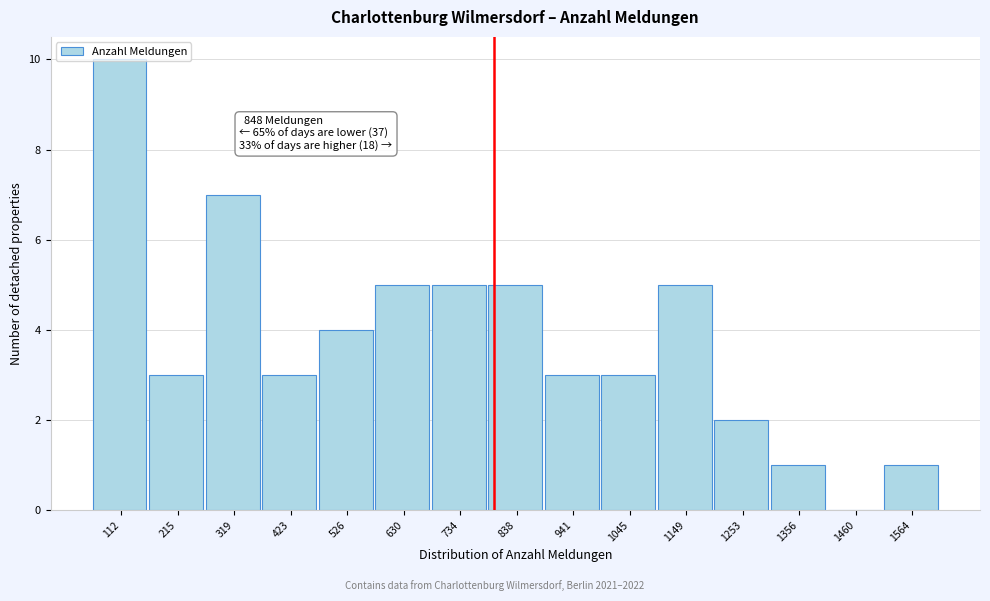

What is the greatest value displayed?

10